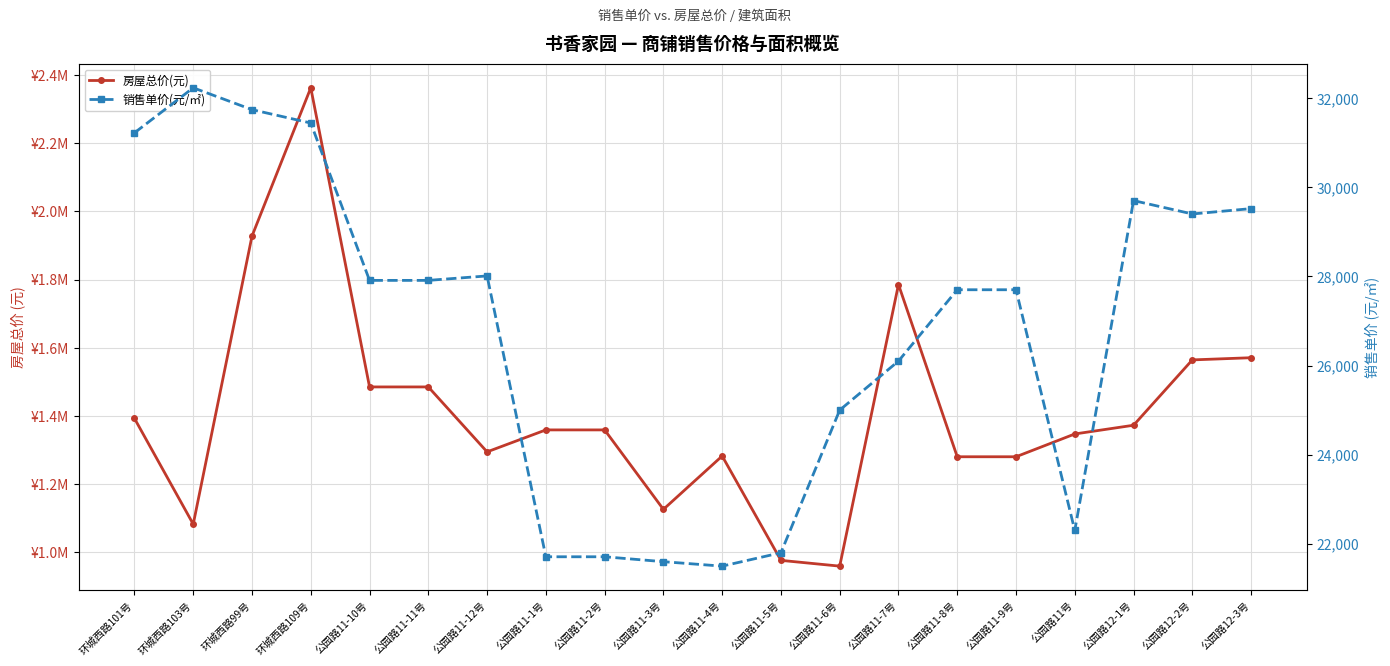

True or false: 房屋总价(元) and 销售单价(元/㎡) intersect in this chart.

False